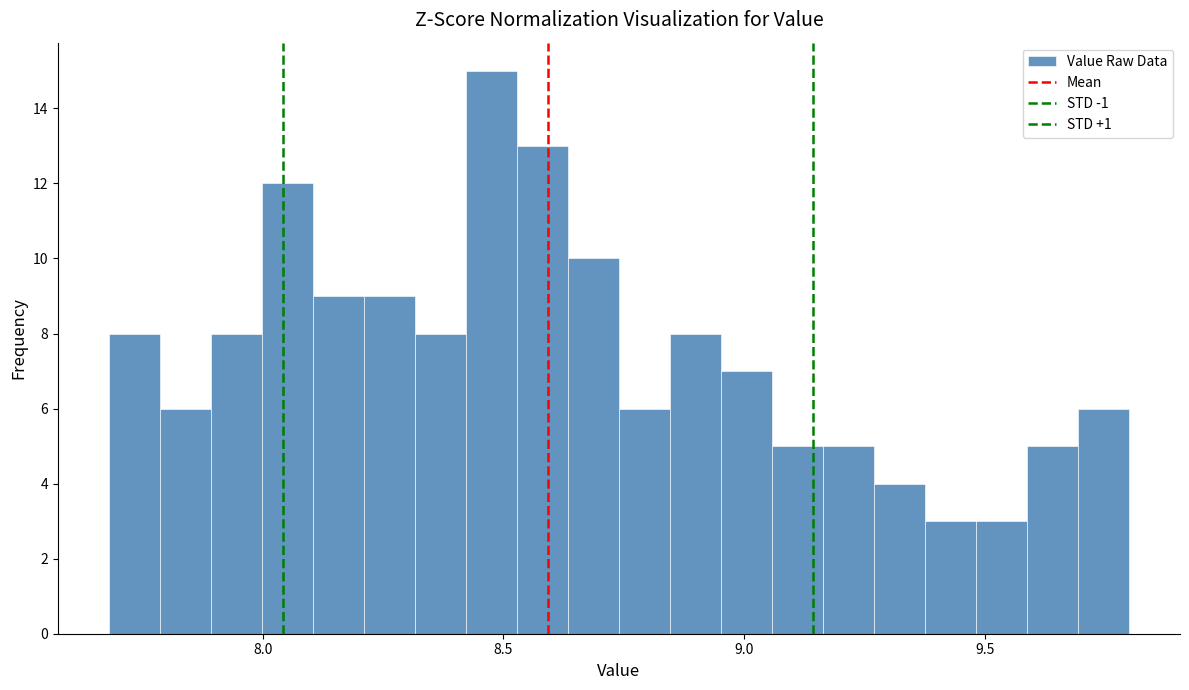

Read against the x-axis, roughly where is the centre of the tallest bar?

8.50